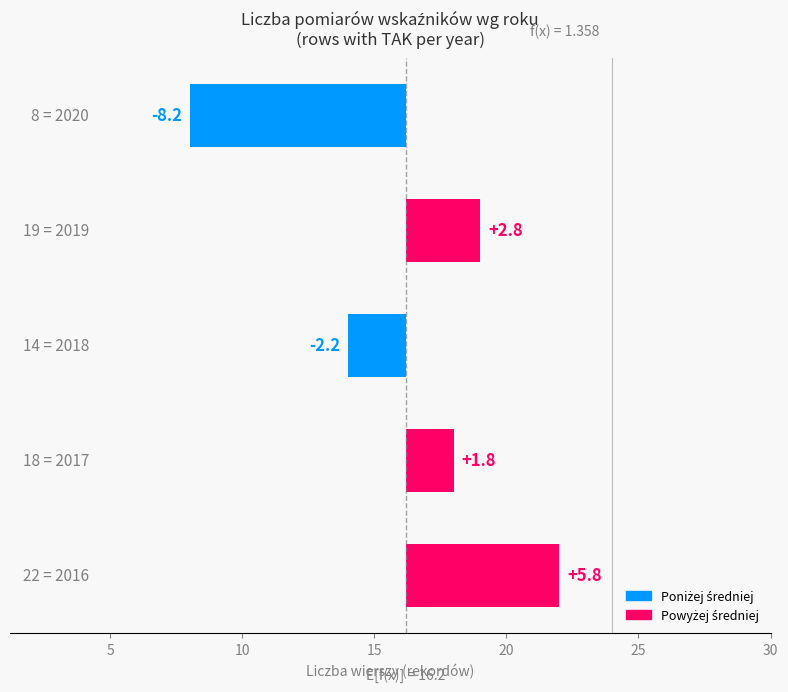

Reading left to right, extract all data points from this chart.

5.8	1.8	-2.2	2.8	-8.2